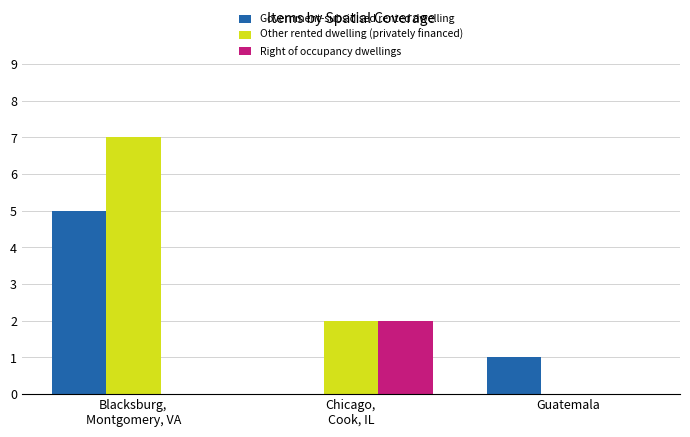

Where is Government-subsidised rented dwelling nearest to the value 2?

Guatemala